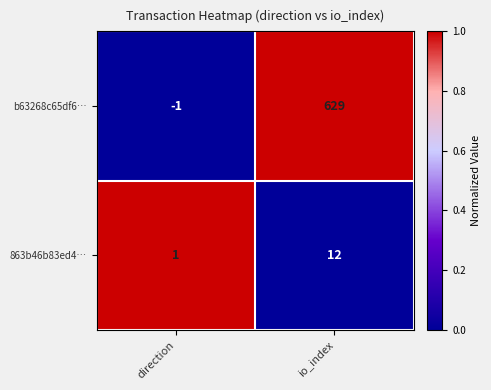

Reading left to right, what are all the values shown in this chart?

b63268c65df6…: direction=-1	io_index=629
863b46b83ed4…: direction=1	io_index=12